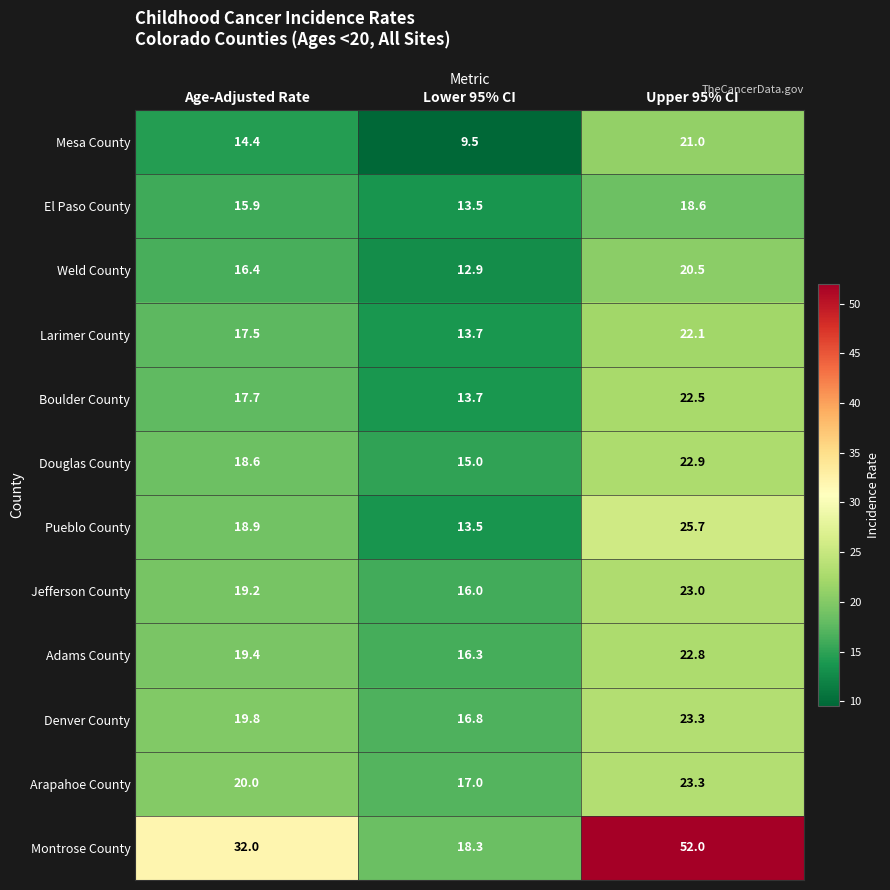

What is the sum of the Pueblo County values at Lower 95% CI and Age-Adjusted Rate?

32.4